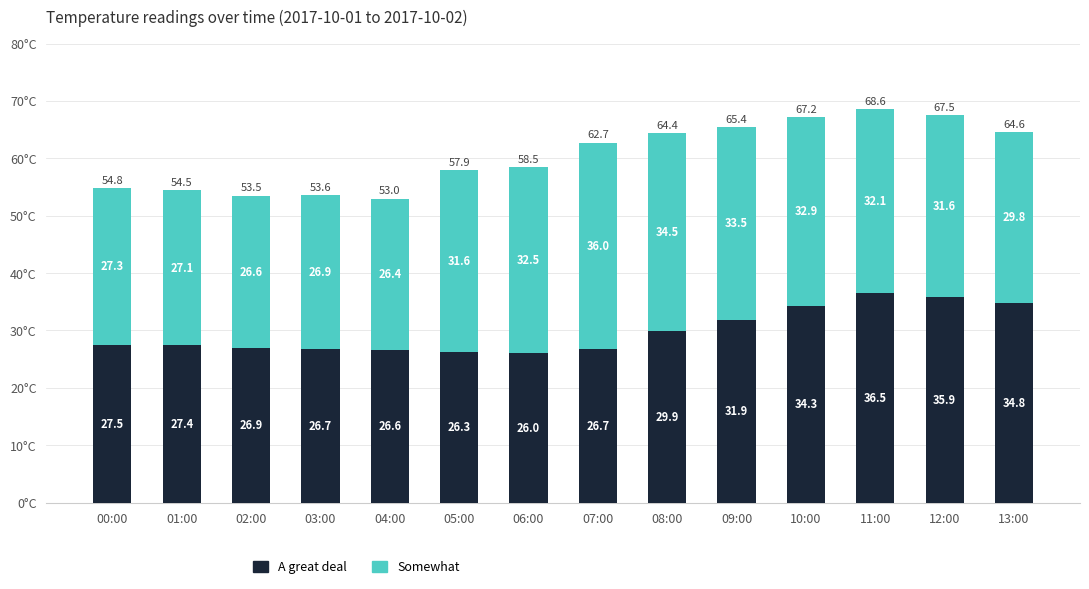

What is the minimum value for A great deal?

26.0